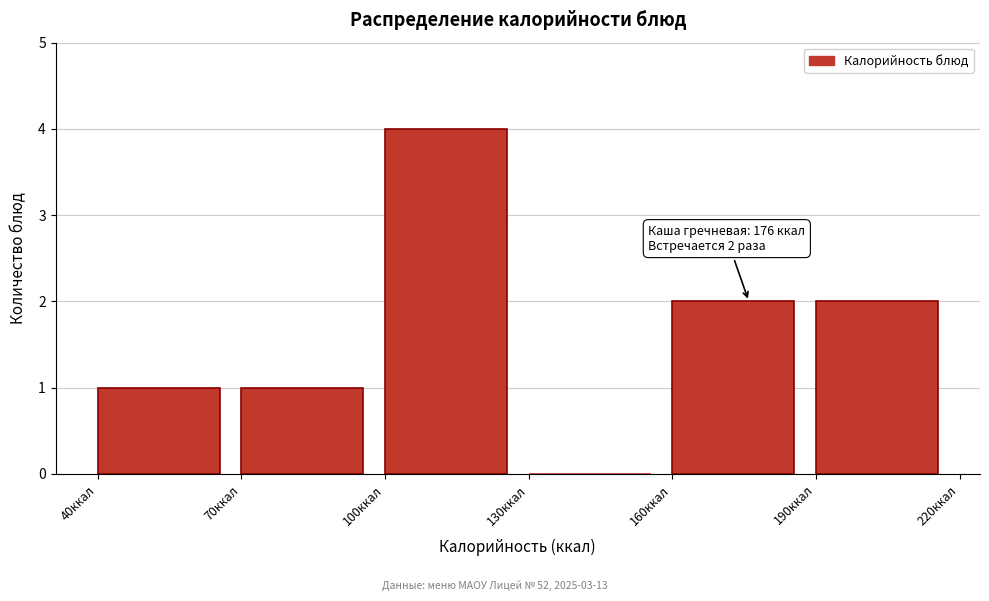

Over which range of the x-axis is the bar tallest?

100 to 130